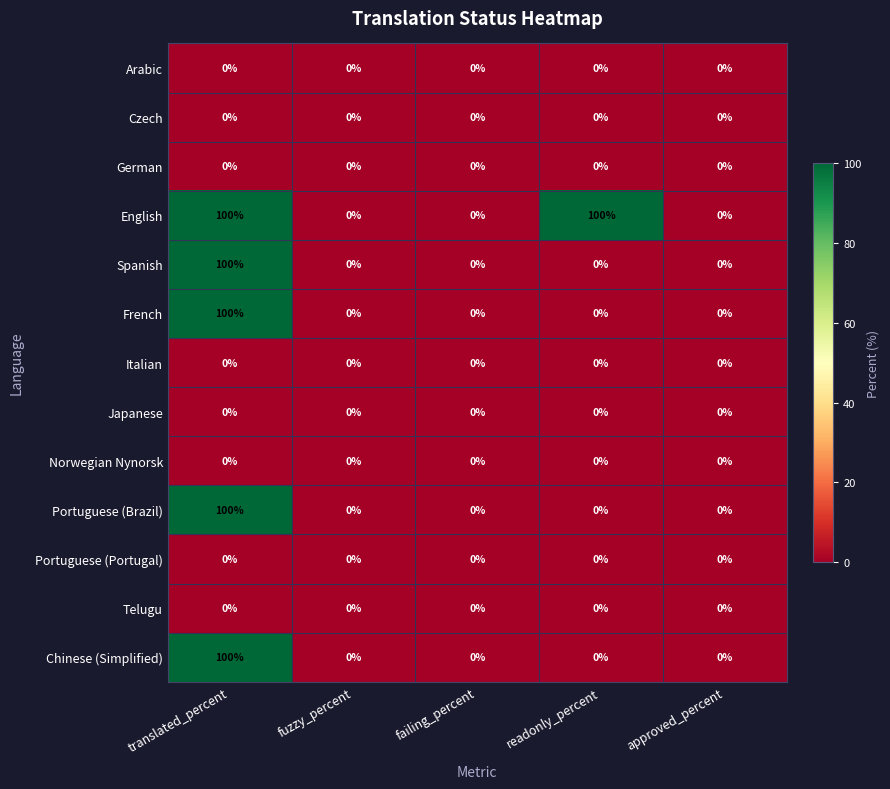

What is the difference between the English values at approved_percent and translated_percent?

100